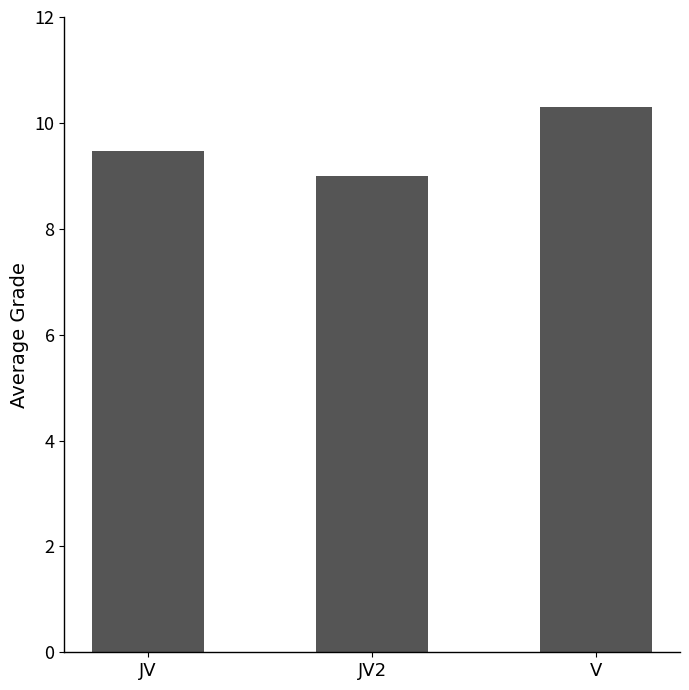

Which category has the highest value across all series?

V